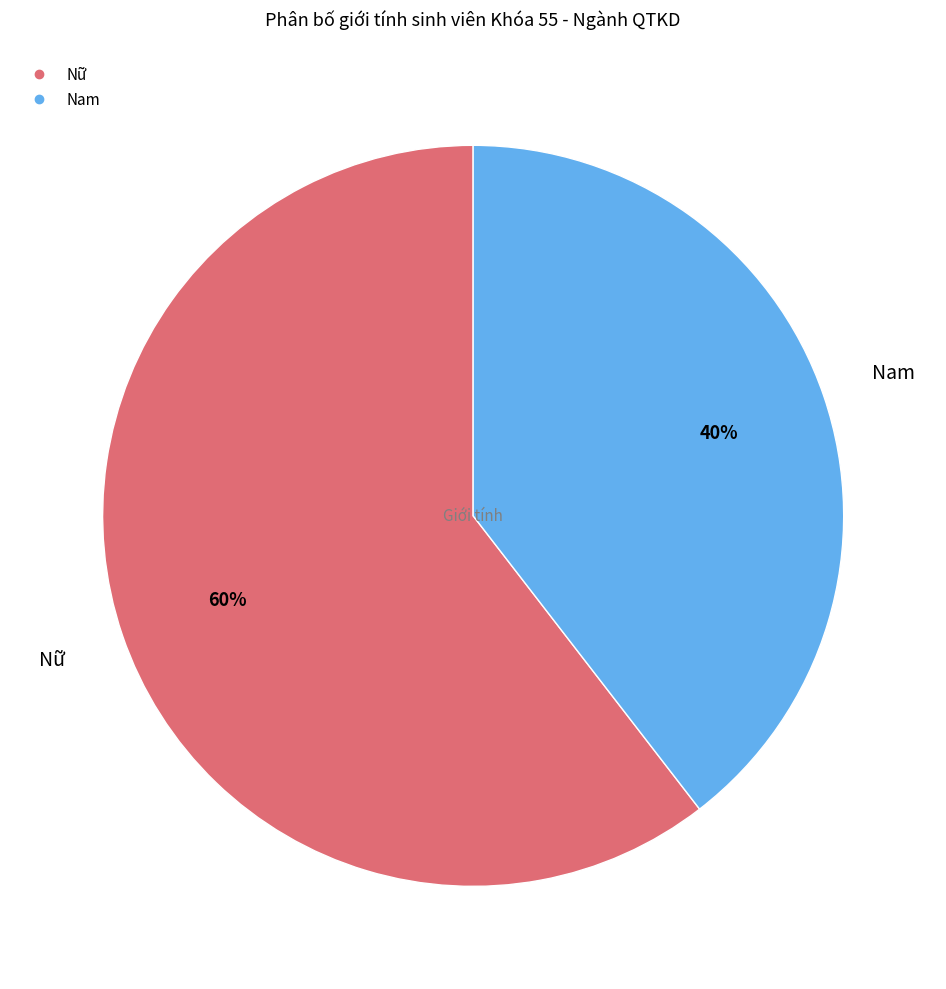

How many slices are in this pie chart?

2